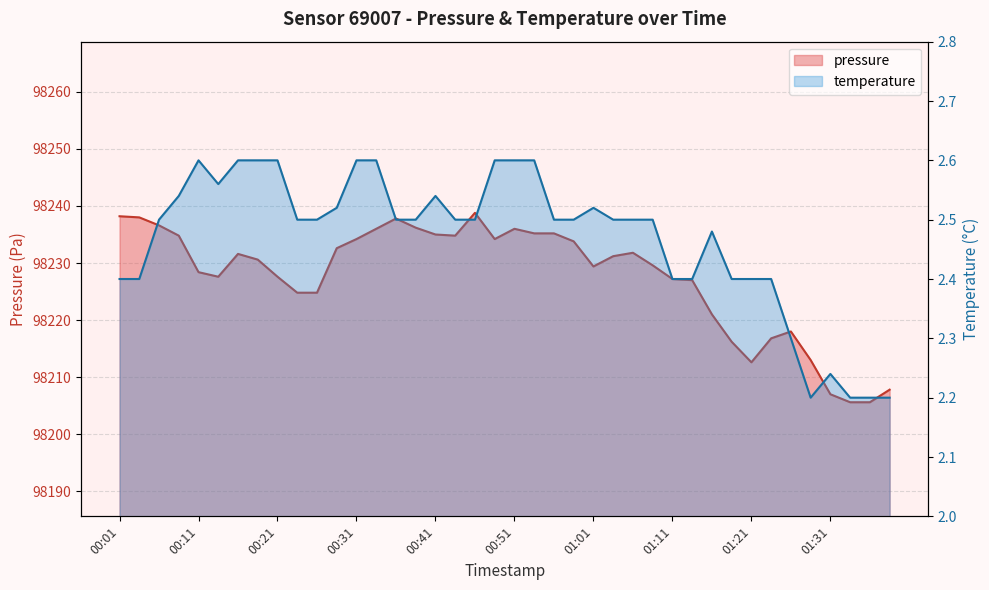

What is the highest value of the temperature series?

2.6